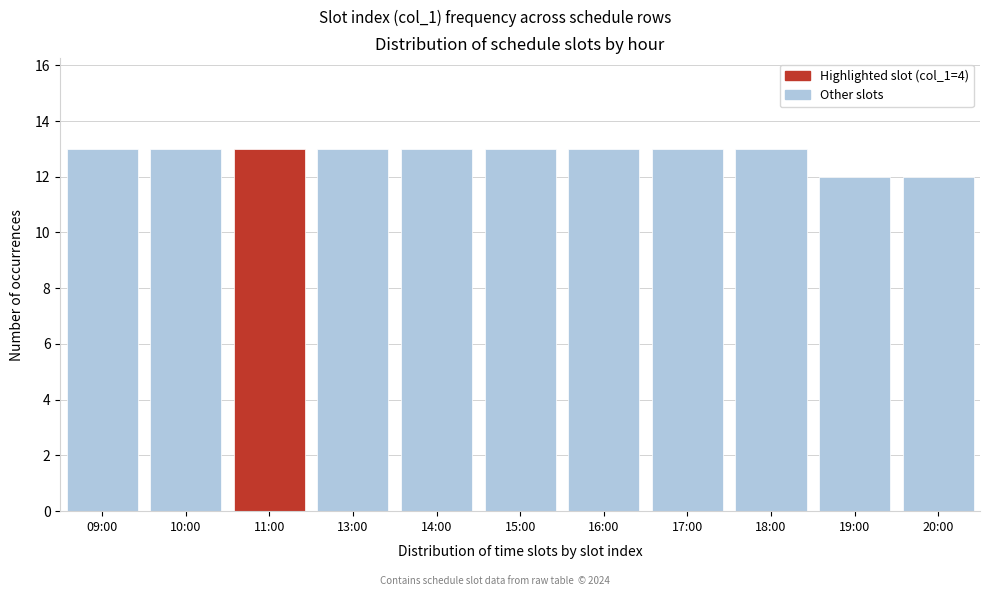

Reading left to right, list all the values displayed in this chart.

13	13	13	13	13	13	13	13	13	12	12